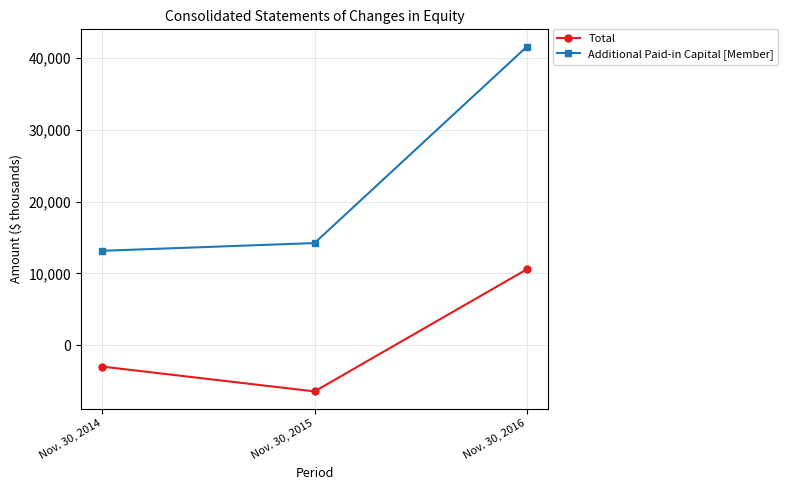

Which series has the largest total across all categories?

Additional Paid-in Capital [Member]